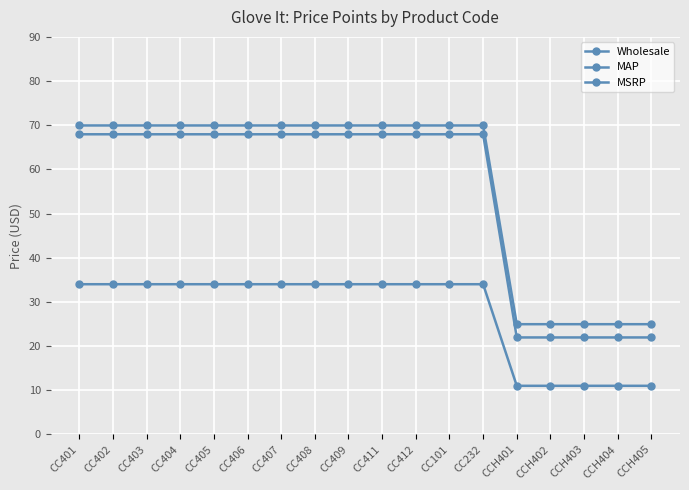

How many values in the Wholesale series are below 34?

5